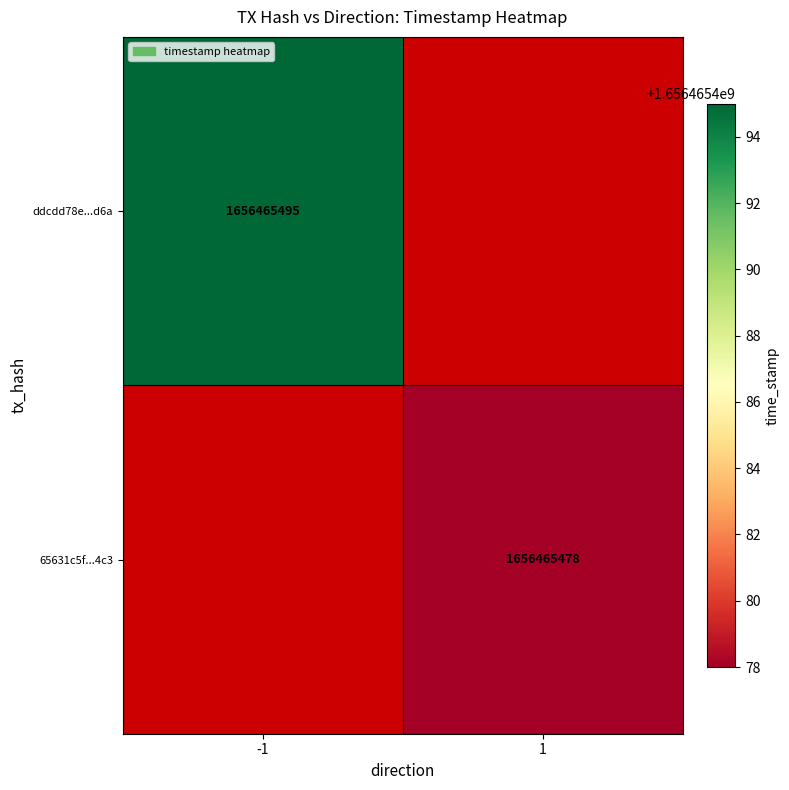

Count the number of categories in the chart.

2